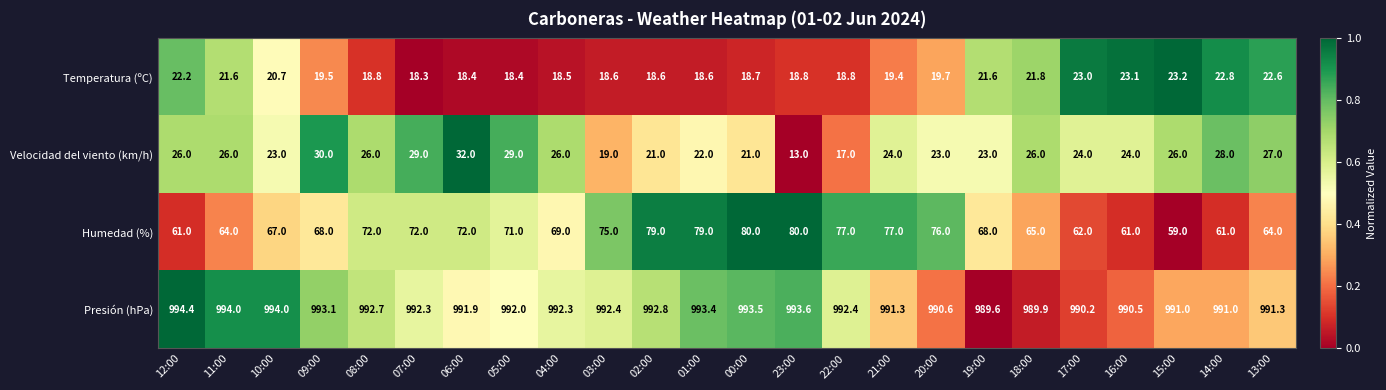

At which category does the chart reach its minimum across all series?

23:00